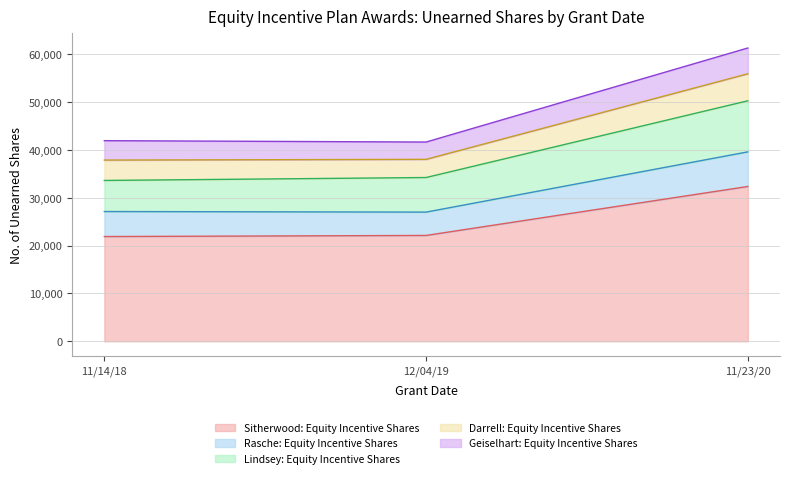

What is the minimum value shown in the chart?

21910